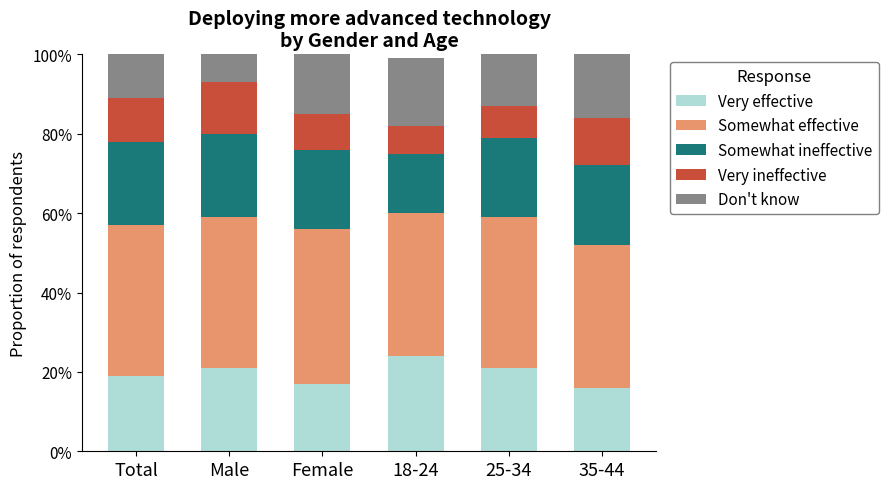

List the labels in order of Somewhat effective value, largest first.

Female, Total, Male, 25-34, 18-24, 35-44